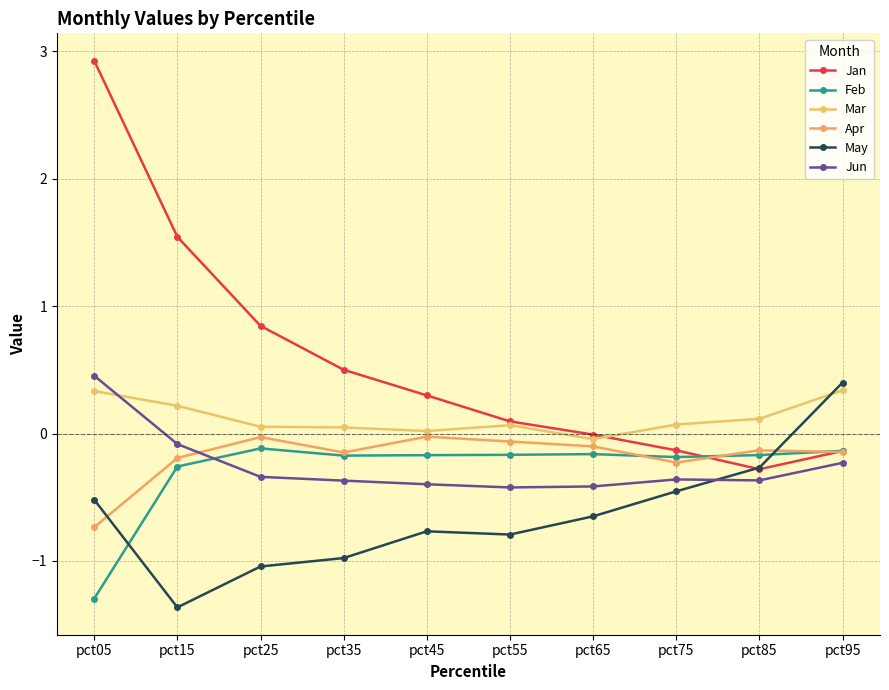

At how many categories does at least one series exceed 2?

1